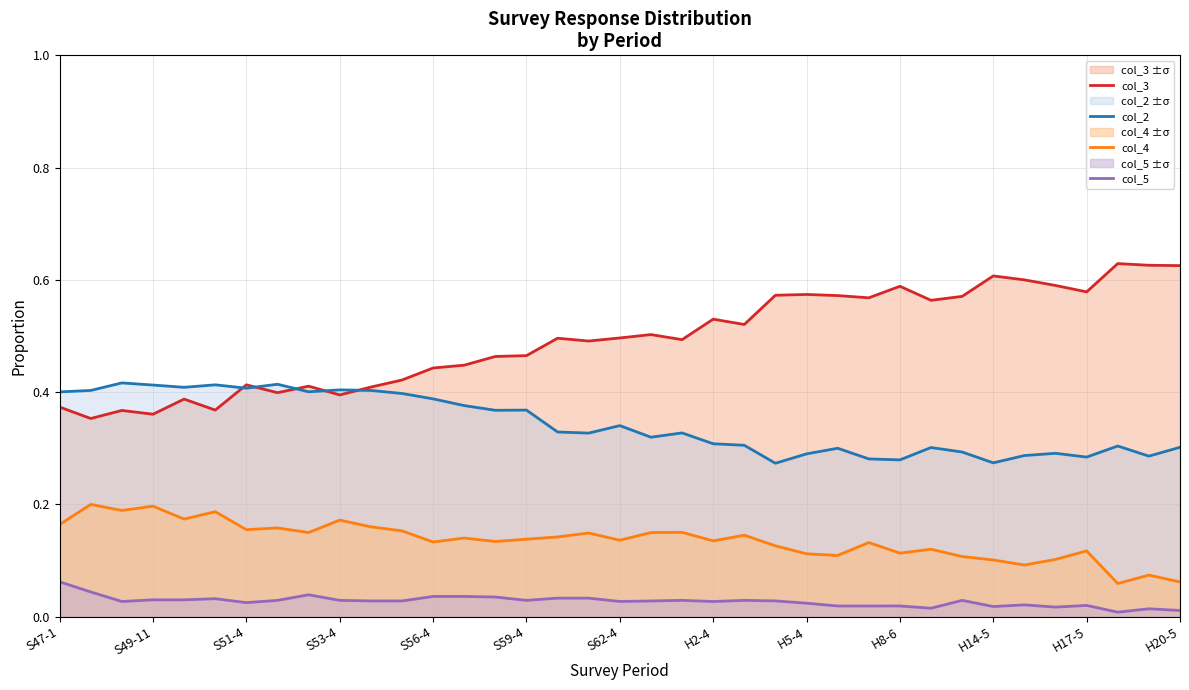

What are all the series names shown in the legend?

col_3, col_2, col_4, col_5